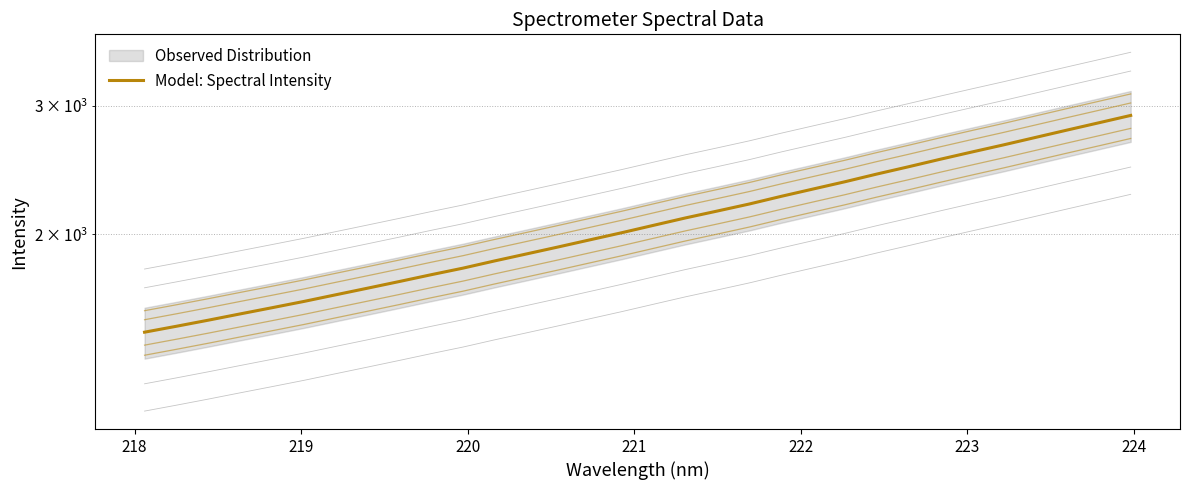

What is the minimum value shown in the chart?

1470.3